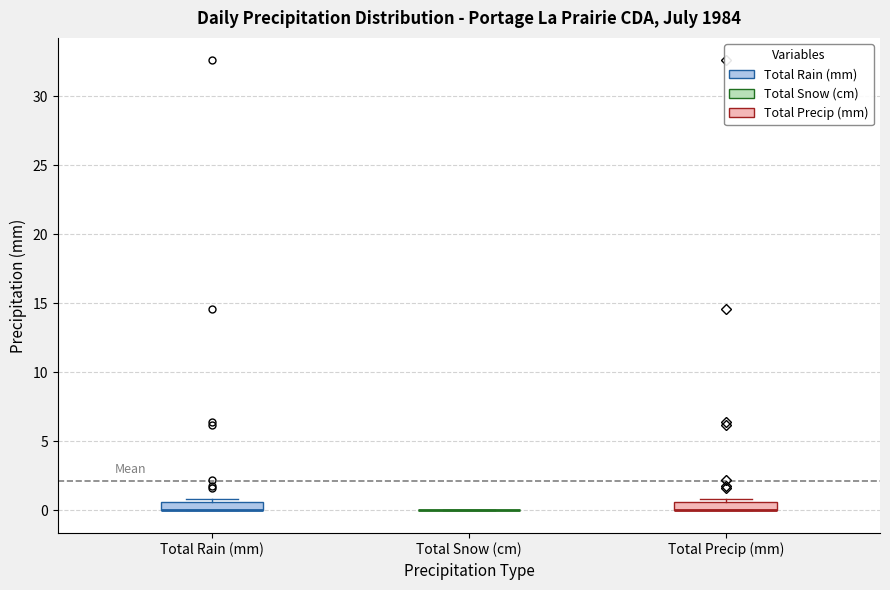

Where is the upper edge of the box for Total Rain (mm) on the y-axis? The values are not printed on the chart, so give them approximately, as read against the axis.

0.5